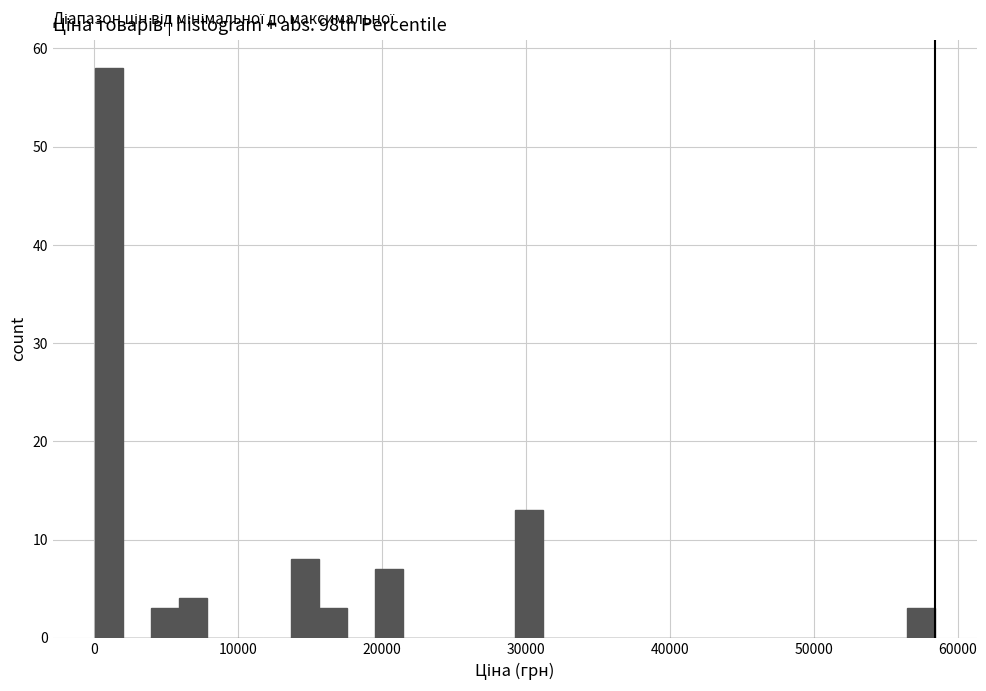

Around what value on the x-axis is the tallest bar? Give the approximate position of its centre, as read against the axis.

1000